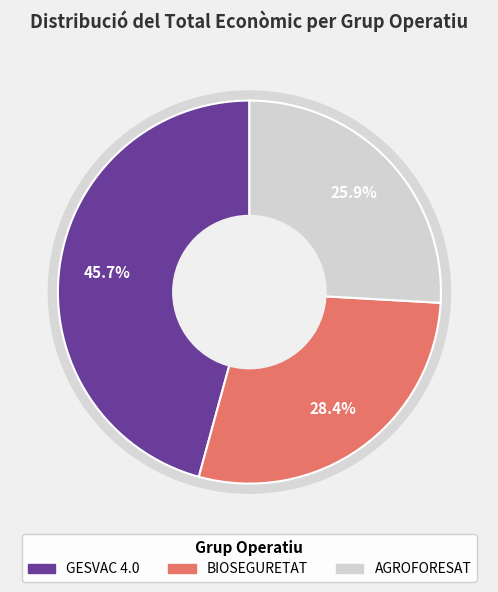

Rank the categories by value from lowest to highest.

AGROFORESAT, BIOSEGURETAT, GESVAC 4.0